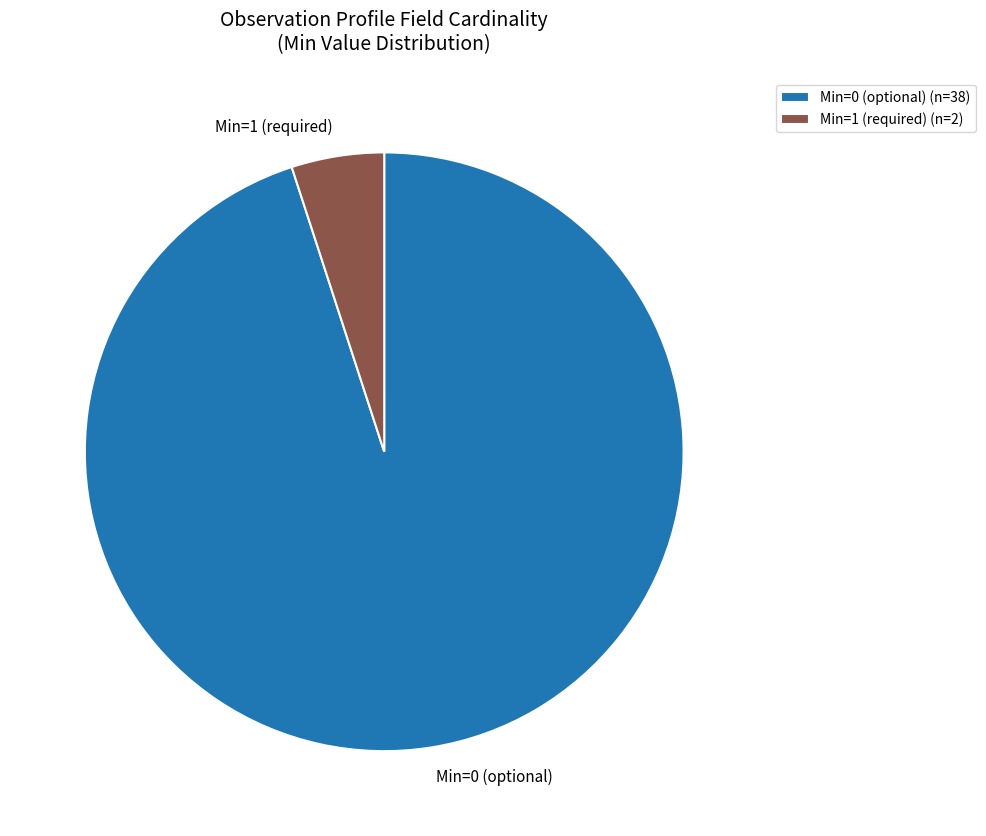

Count the number of slices in the pie.

2